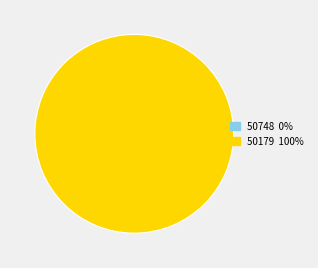

To the nearest percent, what is the average slice percentage?

50%